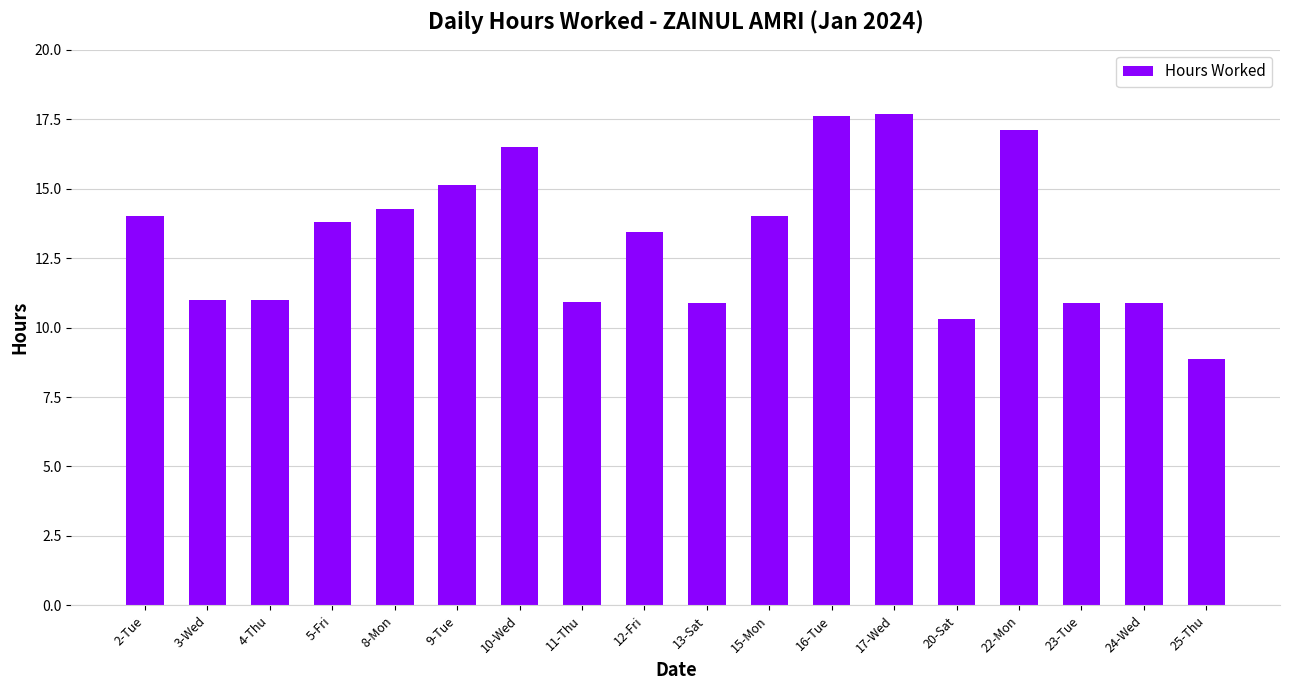

What is the minimum value shown in the chart?

8.9